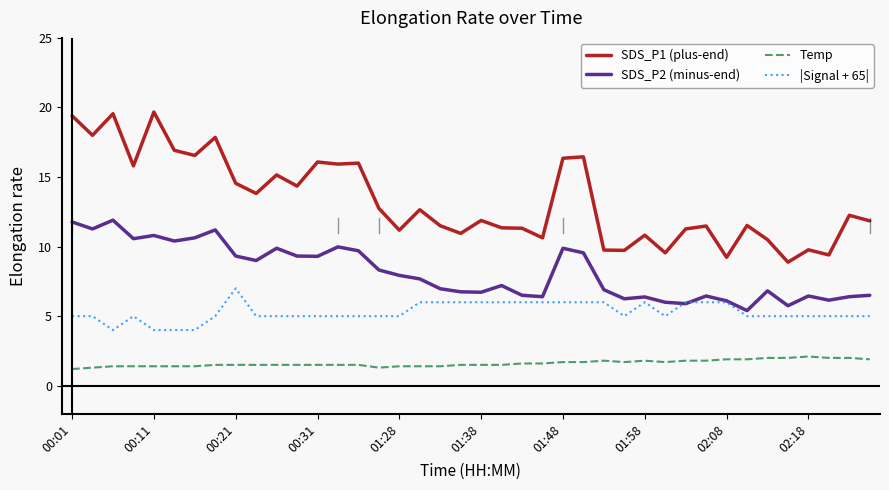

Which series has the largest range (max minus min)?

SDS_P1 (plus-end)